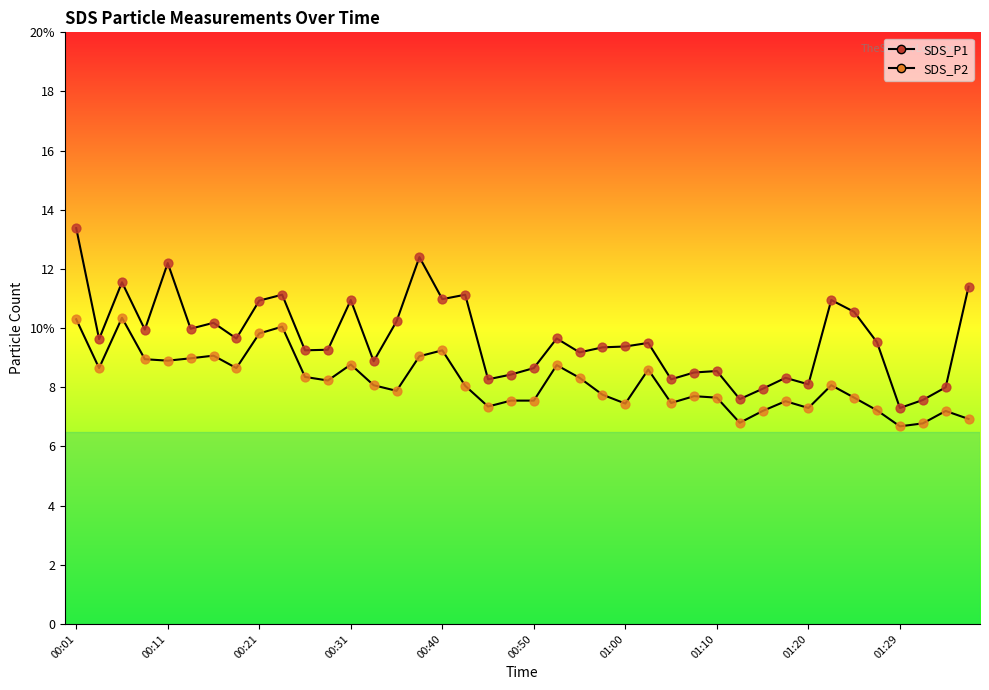

At which category is the sum across all series the highest?

00:01